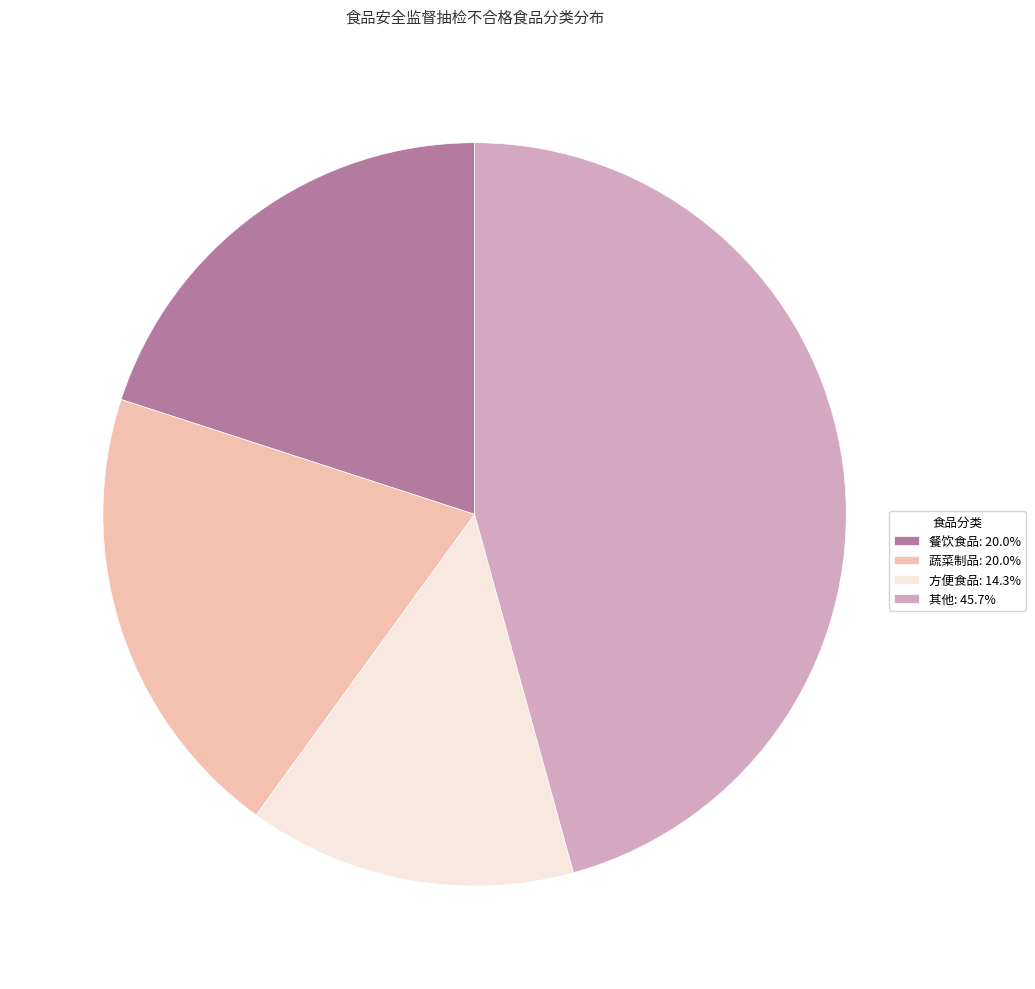

Do 蔬菜制品: 20.0% and 方便食品: 14.3% together represent more than half of the pie?

No